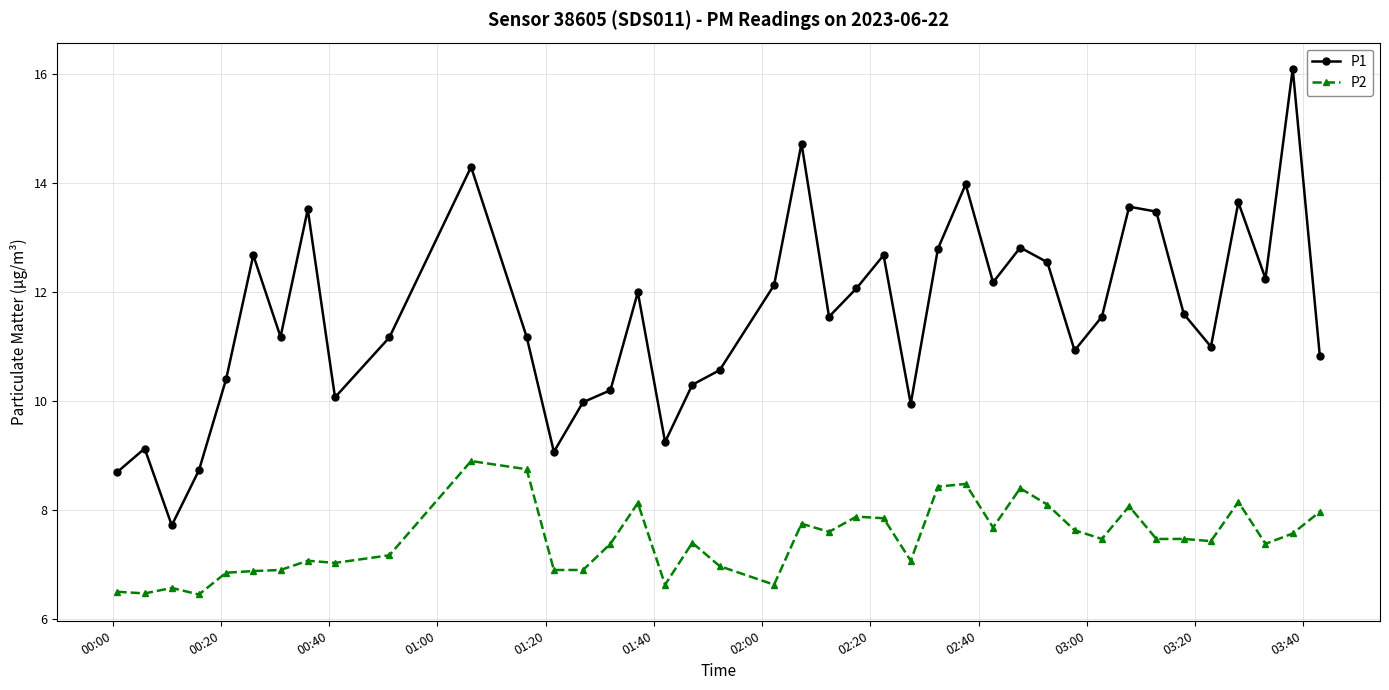

True or false: P2 and P1 intersect in this chart.

False